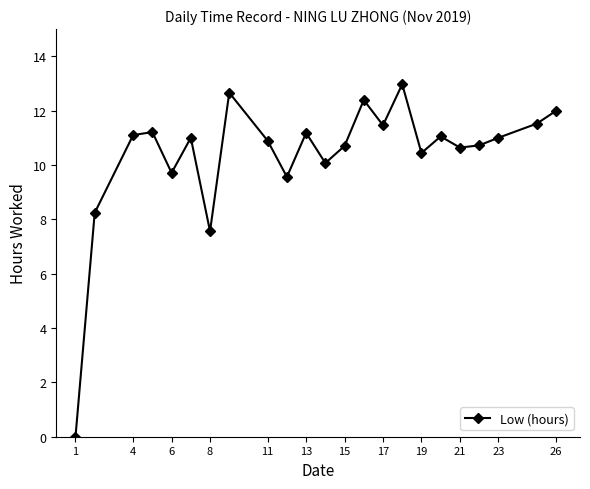

What is the value of the 21st point from the left?

11.0